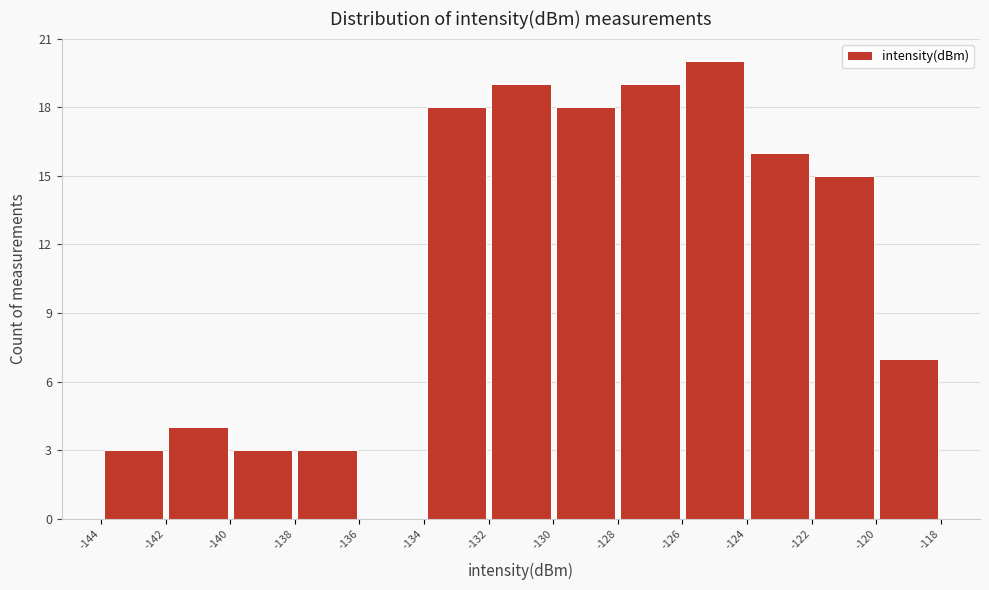

Reading left to right, transcribe this chart: for each bar, give the range it covers on the x-axis and its height. The values are not printed on the chart, so give them approximately, as read against the axis.

-144 to -142: 3
-142 to -140: 4
-140 to -138: 3
-138 to -136: 3
-136 to -134: 0
-134 to -132: 18
-132 to -130: 19
-130 to -128: 18
-128 to -126: 19
-126 to -124: 20
-124 to -122: 16
-122 to -120: 15
-120 to -118: 7